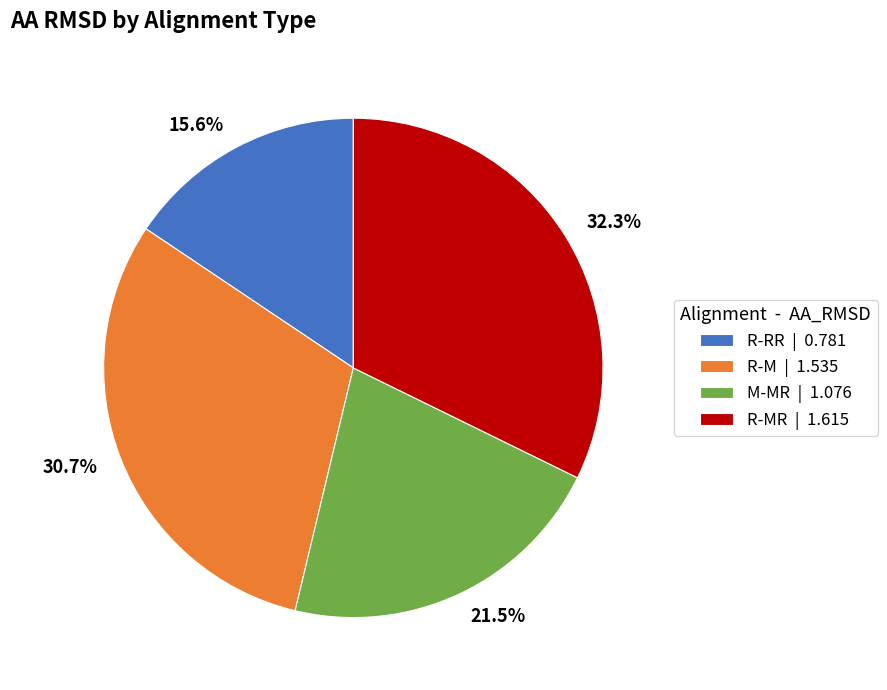

How many slices are in this pie chart?

4